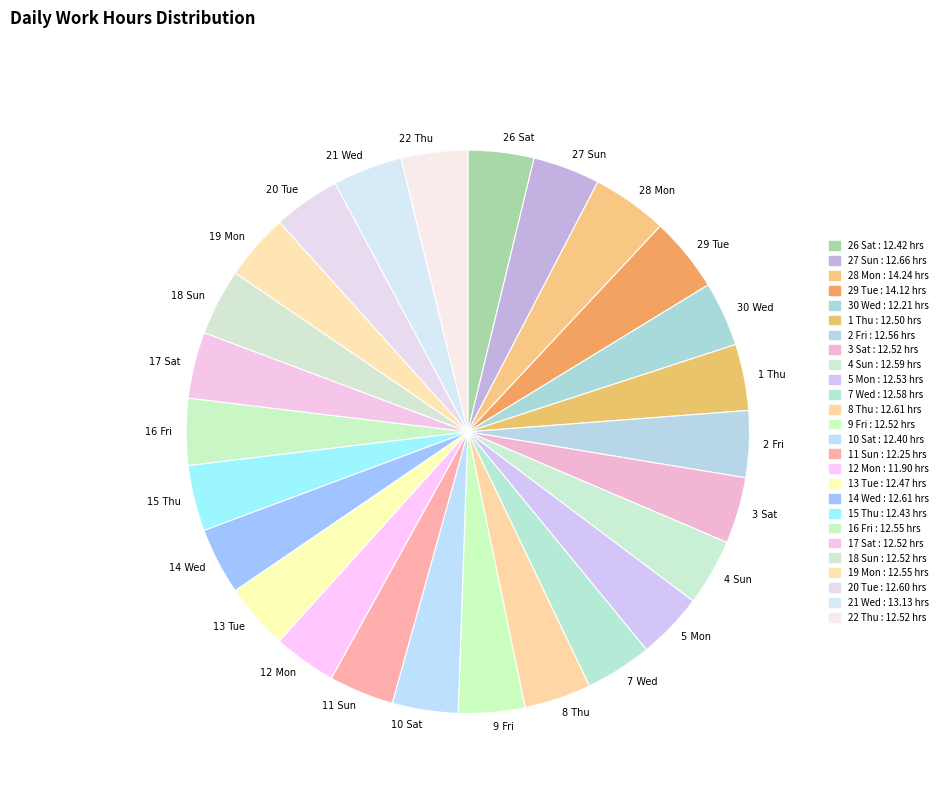

Does 3 Sat account for over 50% of the chart?

No